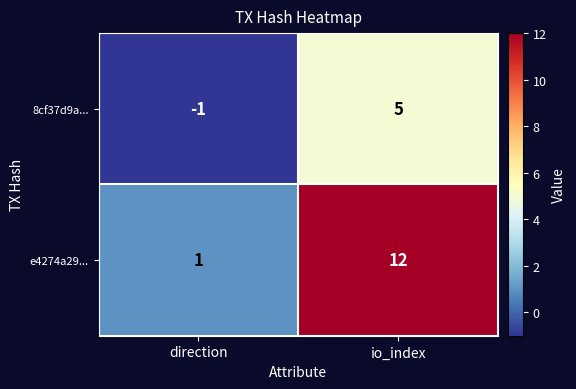

How many series are shown in this chart?

2